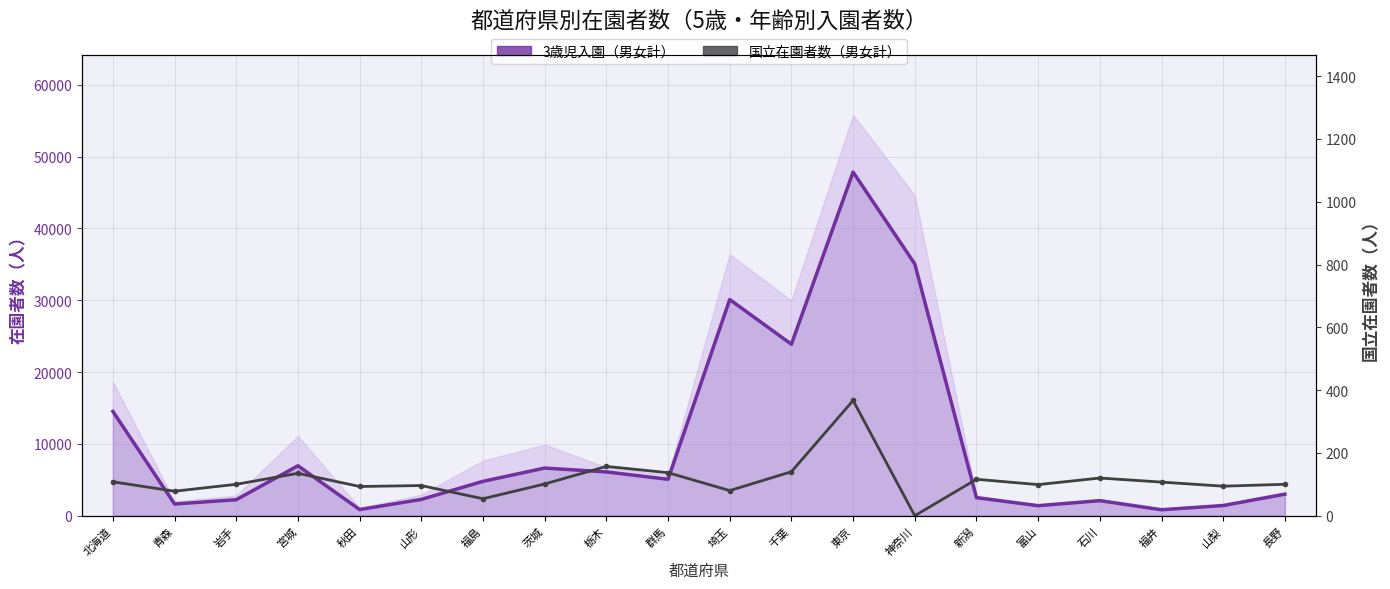

Which series has the widest spread of values?

3歳児入園（男女計）